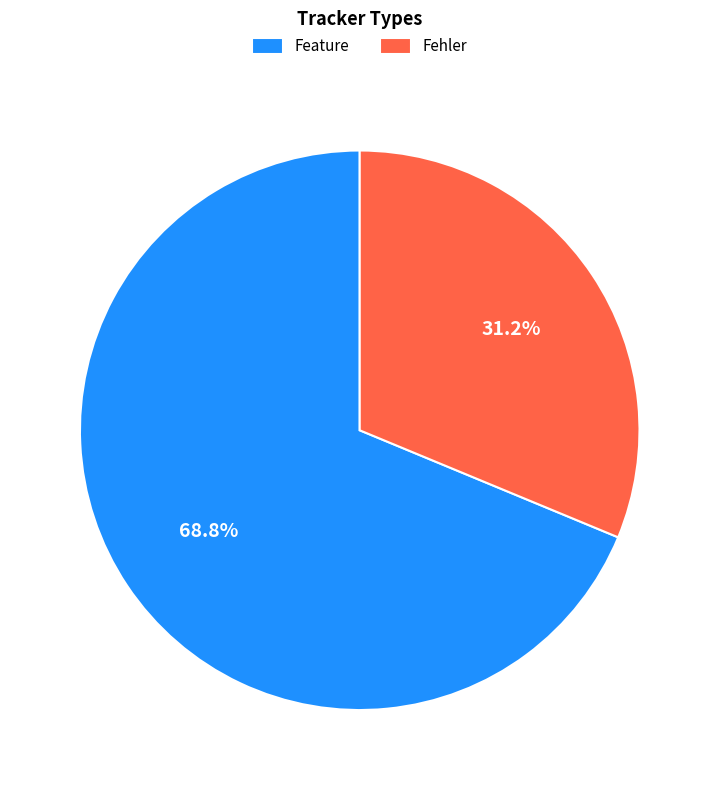

What percentage do Feature and Fehler together represent?

100.0%